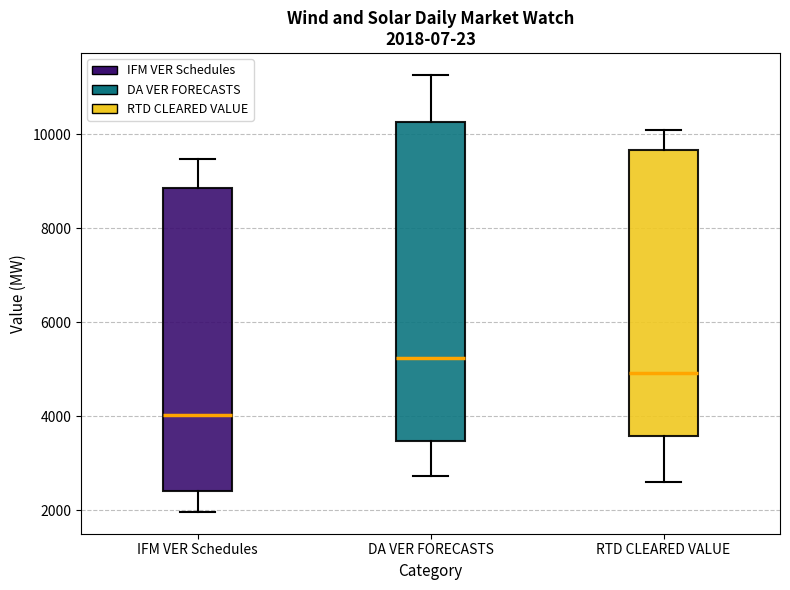

Which box has the highest median line?

DA VER FORECASTS